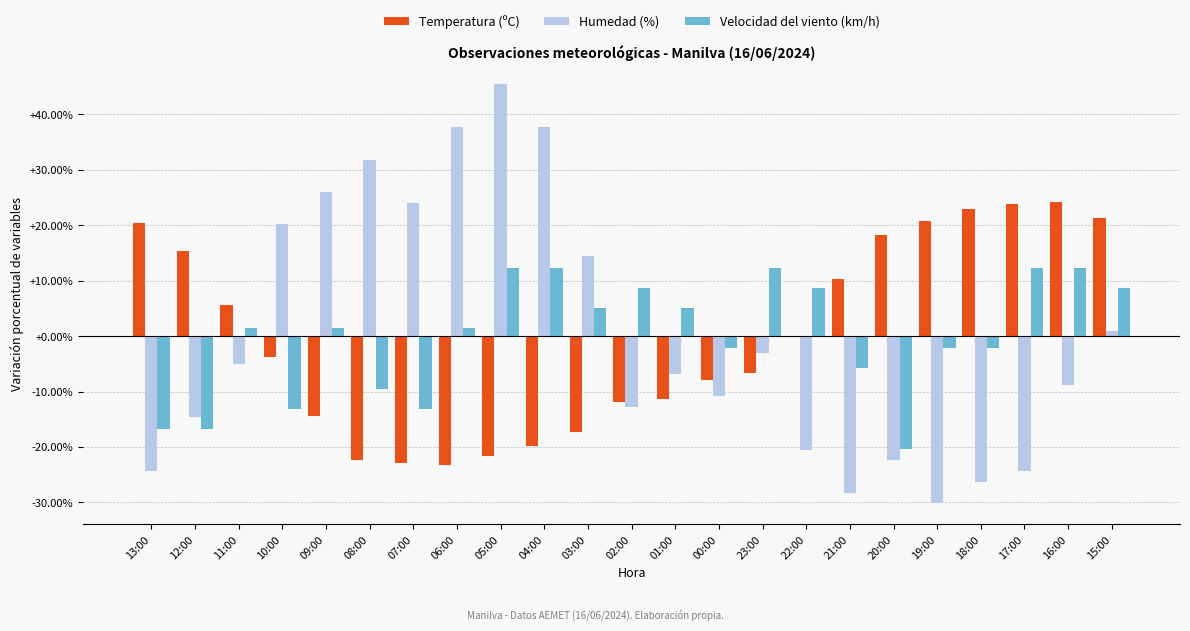

True or false: Temperatura (ºC) has a value of -37.9 at 05:00.

False